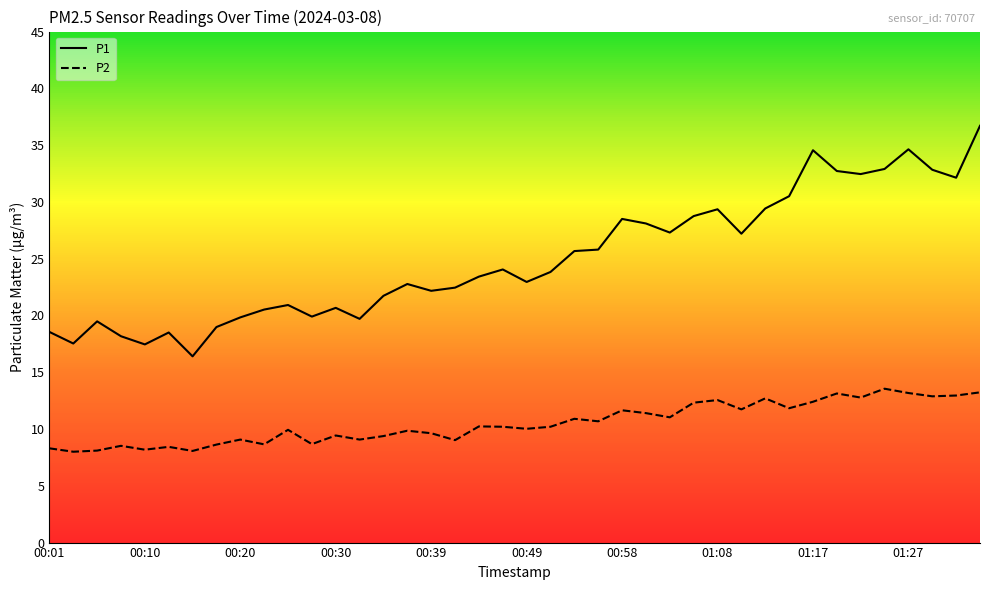

What is the difference between the maximum and minimum values in the P1 series?

20.3